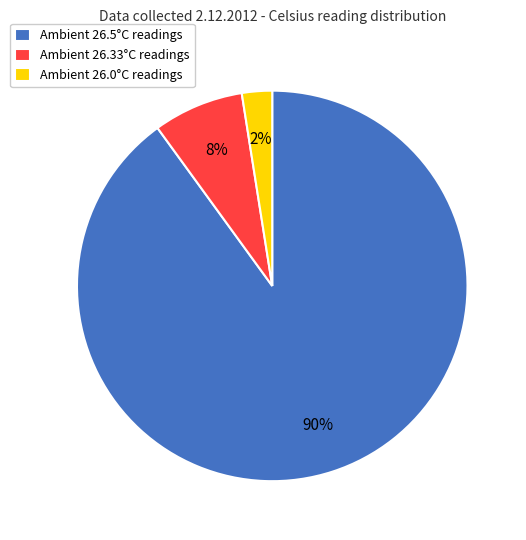

To the nearest percent, what is the average slice percentage?

33%